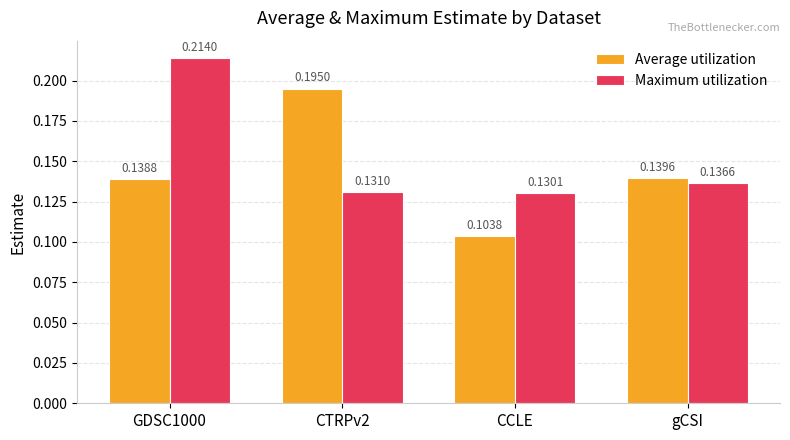

Is it true that Average utilization equals 0.3 at CTRPv2?

False